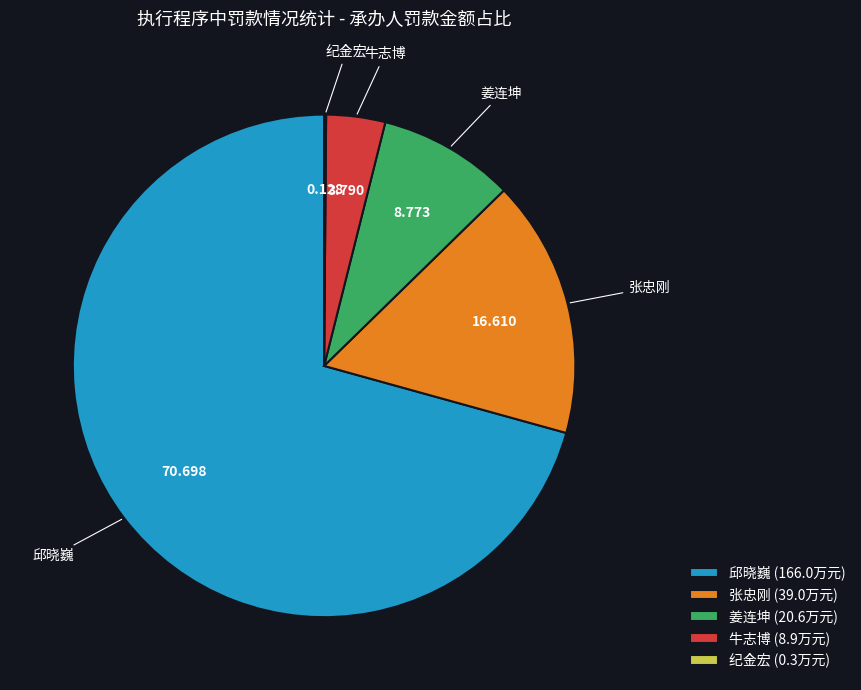

Do 张忠刚 and 邱晓巍 together represent more than half of the pie?

Yes